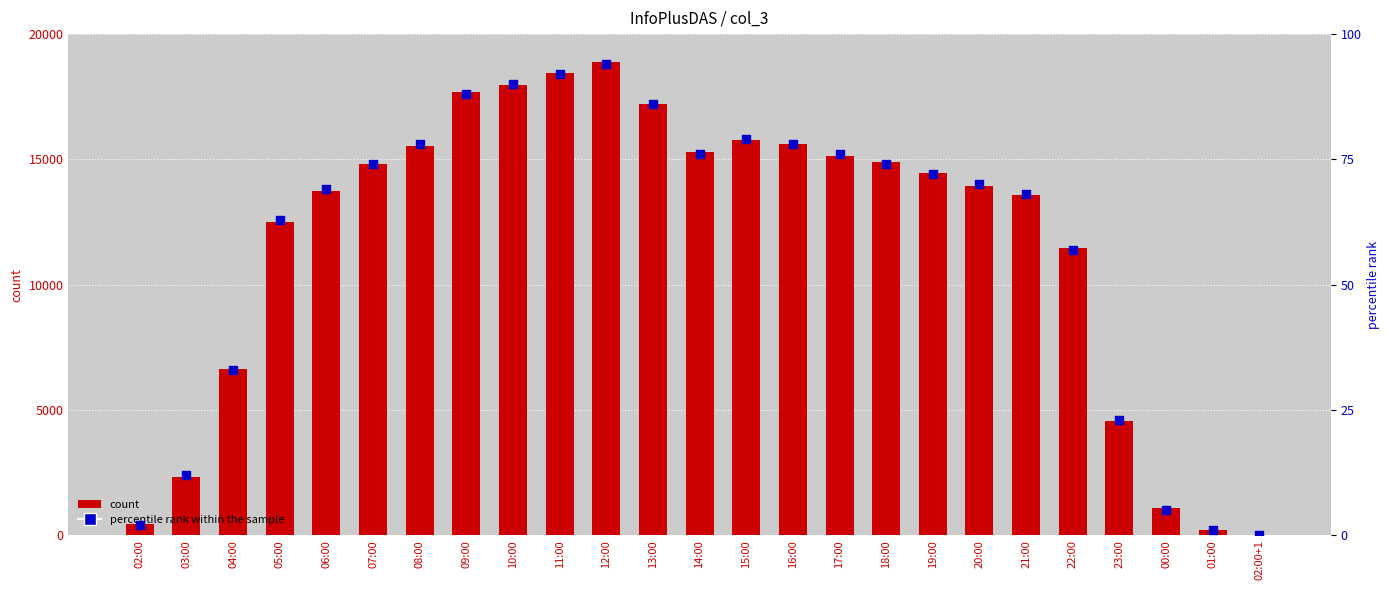

Which series has the widest spread of Y values?

count